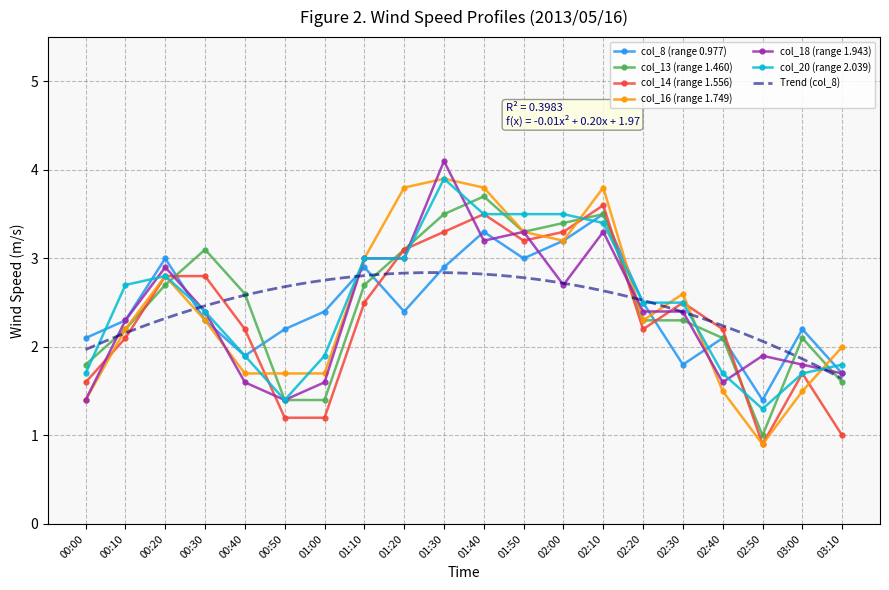

How many values in the col_20 (range 2.039) series are below 2?

8